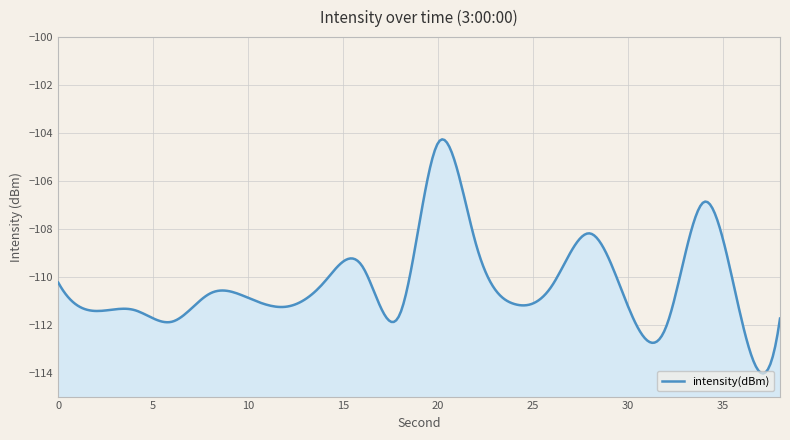

Count the number of categories in the chart.

20